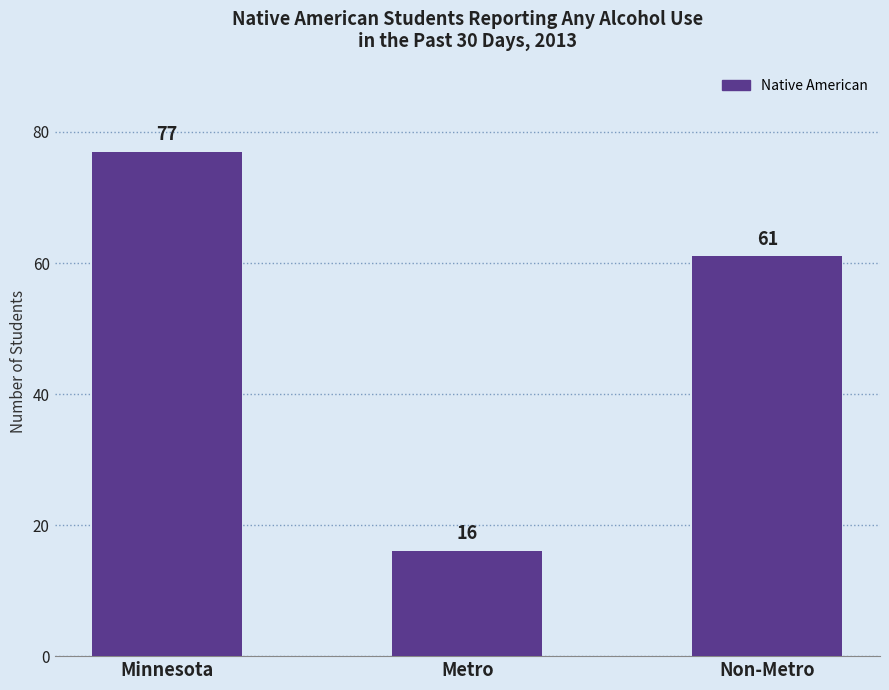

Where does the data first go above 61?

Minnesota